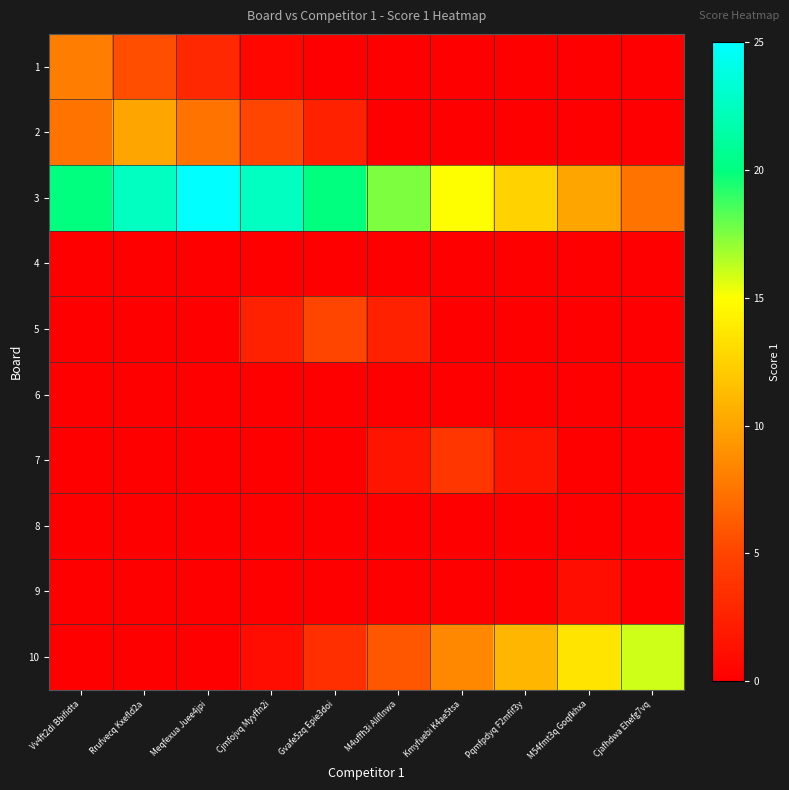

Reading left to right, what are all the values shown in this chart?

1: Vv4ft2di Bbifidta=8.0	Rrufvecq Kxefld2a=5.5	Meqfexua Juee4jpi=3.0	Cjmfojvq Myyffn2i=0.5	Gvafe5zq Epie3doi=0.0	M4uffh3i Aliflnwa=0.0	Kmyfuebi K4ae5tsa=0.0	Pqmfpdyq F2mfif3y=0.0	M54fmt3q Goqfkhxa=0.0	Cjafhdwa Ehefg7vq=0.0
2: Vv4ft2di Bbifidta=7.5	Rrufvecq Kxefld2a=10.0	Meqfexua Juee4jpi=7.5	Cjmfojvq Myyffn2i=5.0	Gvafe5zq Epie3doi=2.5	M4uffh3i Aliflnwa=0.0	Kmyfuebi K4ae5tsa=0.0	Pqmfpdyq F2mfif3y=0.0	M54fmt3q Goqfkhxa=0.0	Cjafhdwa Ehefg7vq=0.0
3: Vv4ft2di Bbifidta=20.0	Rrufvecq Kxefld2a=22.5	Meqfexua Juee4jpi=25.0	Cjmfojvq Myyffn2i=22.5	Gvafe5zq Epie3doi=20.0	M4uffh3i Aliflnwa=17.5	Kmyfuebi K4ae5tsa=15.0	Pqmfpdyq F2mfif3y=12.5	M54fmt3q Goqfkhxa=10.0	Cjafhdwa Ehefg7vq=7.5
4: Vv4ft2di Bbifidta=0.0	Rrufvecq Kxefld2a=0.0	Meqfexua Juee4jpi=0.0	Cjmfojvq Myyffn2i=0.0	Gvafe5zq Epie3doi=0.0	M4uffh3i Aliflnwa=0.0	Kmyfuebi K4ae5tsa=0.0	Pqmfpdyq F2mfif3y=0.0	M54fmt3q Goqfkhxa=0.0	Cjafhdwa Ehefg7vq=0.0
5: Vv4ft2di Bbifidta=0.0	Rrufvecq Kxefld2a=0.0	Meqfexua Juee4jpi=0.0	Cjmfojvq Myyffn2i=2.5	Gvafe5zq Epie3doi=5.0	M4uffh3i Aliflnwa=2.5	Kmyfuebi K4ae5tsa=0.0	Pqmfpdyq F2mfif3y=0.0	M54fmt3q Goqfkhxa=0.0	Cjafhdwa Ehefg7vq=0.0
6: Vv4ft2di Bbifidta=0.0	Rrufvecq Kxefld2a=0.0	Meqfexua Juee4jpi=0.0	Cjmfojvq Myyffn2i=0.0	Gvafe5zq Epie3doi=0.0	M4uffh3i Aliflnwa=0.0	Kmyfuebi K4ae5tsa=0.0	Pqmfpdyq F2mfif3y=0.0	M54fmt3q Goqfkhxa=0.0	Cjafhdwa Ehefg7vq=0.0
7: Vv4ft2di Bbifidta=0.0	Rrufvecq Kxefld2a=0.0	Meqfexua Juee4jpi=0.0	Cjmfojvq Myyffn2i=0.0	Gvafe5zq Epie3doi=0.0	M4uffh3i Aliflnwa=1.5	Kmyfuebi K4ae5tsa=4.0	Pqmfpdyq F2mfif3y=1.5	M54fmt3q Goqfkhxa=0.0	Cjafhdwa Ehefg7vq=0.0
8: Vv4ft2di Bbifidta=0.0	Rrufvecq Kxefld2a=0.0	Meqfexua Juee4jpi=0.0	Cjmfojvq Myyffn2i=0.0	Gvafe5zq Epie3doi=0.0	M4uffh3i Aliflnwa=0.0	Kmyfuebi K4ae5tsa=0.0	Pqmfpdyq F2mfif3y=0.0	M54fmt3q Goqfkhxa=0.0	Cjafhdwa Ehefg7vq=0.0
9: Vv4ft2di Bbifidta=0.0	Rrufvecq Kxefld2a=0.0	Meqfexua Juee4jpi=0.0	Cjmfojvq Myyffn2i=0.0	Gvafe5zq Epie3doi=0.0	M4uffh3i Aliflnwa=0.0	Kmyfuebi K4ae5tsa=0.0	Pqmfpdyq F2mfif3y=0.0	M54fmt3q Goqfkhxa=1.0	Cjafhdwa Ehefg7vq=0.0
10: Vv4ft2di Bbifidta=0.0	Rrufvecq Kxefld2a=0.0	Meqfexua Juee4jpi=0.0	Cjmfojvq Myyffn2i=1.0	Gvafe5zq Epie3doi=3.5	M4uffh3i Aliflnwa=6.0	Kmyfuebi K4ae5tsa=8.5	Pqmfpdyq F2mfif3y=11.0	M54fmt3q Goqfkhxa=13.5	Cjafhdwa Ehefg7vq=16.0